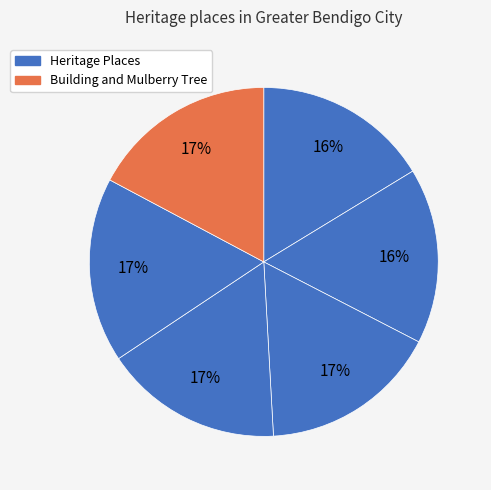

How many segments does this pie chart have?

6